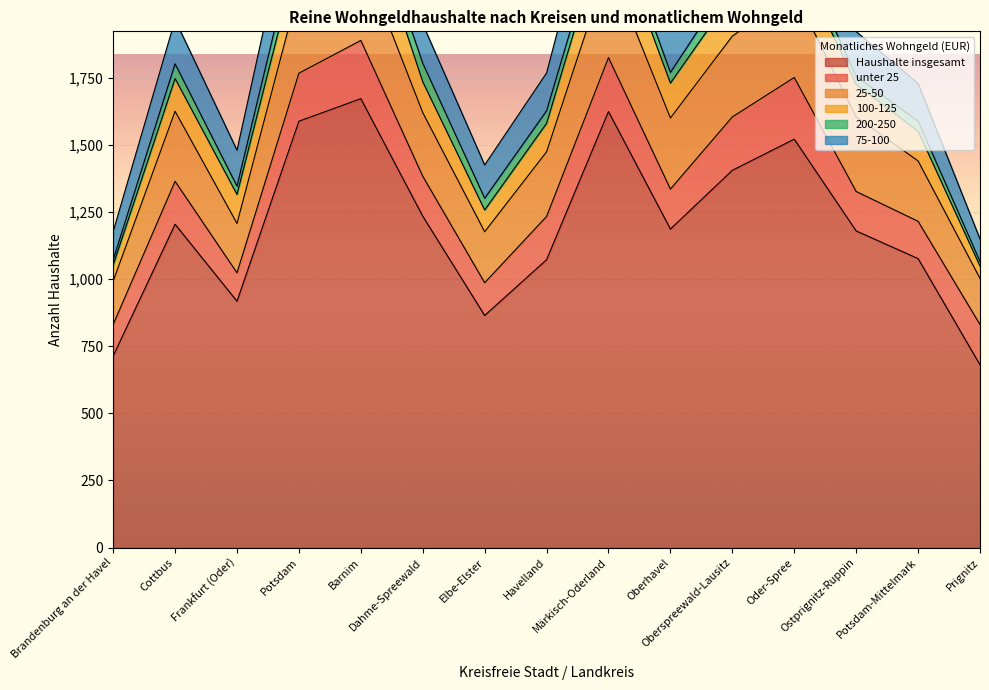

What are all the series names shown in the legend?

Haushalte insgesamt, unter 25, 25-50, 100-125, 200-250, 75-100